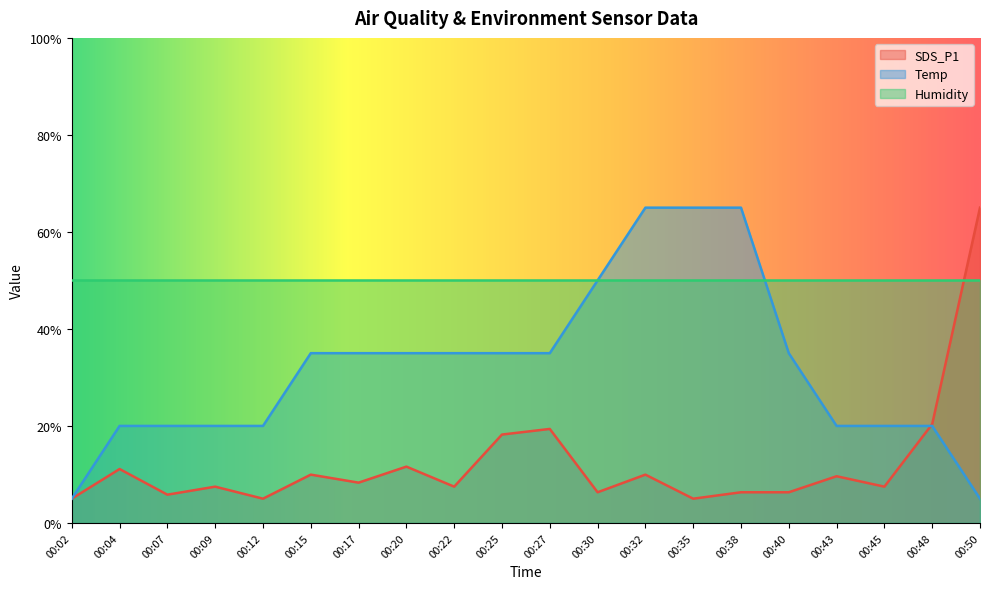

What is the difference between the maximum and minimum values in the SDS_P1 series?

60.0